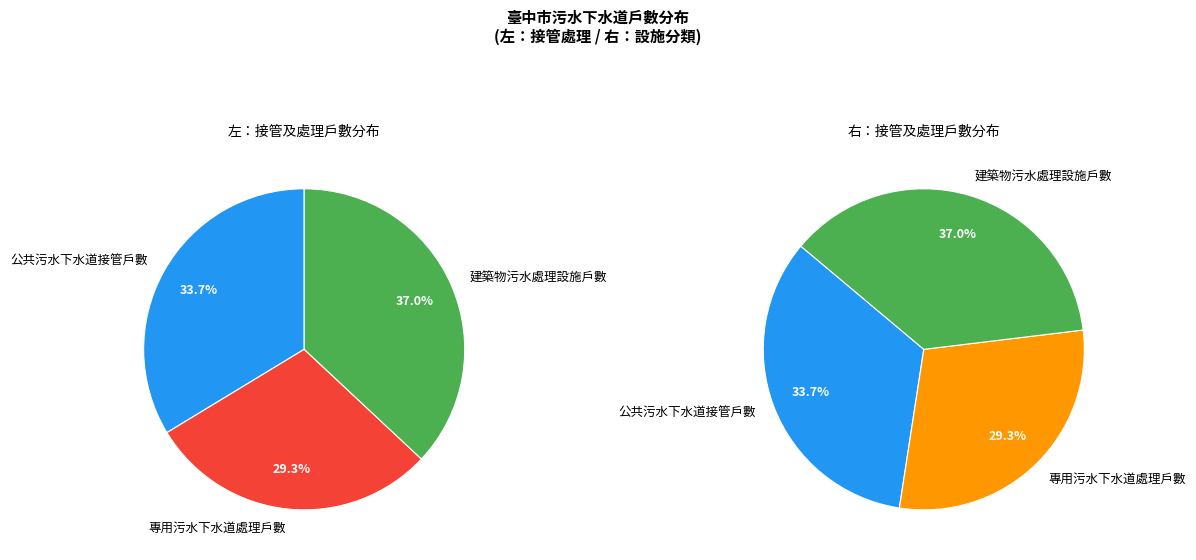

Which slice is the smallest?

專用污水下水道處理戶數